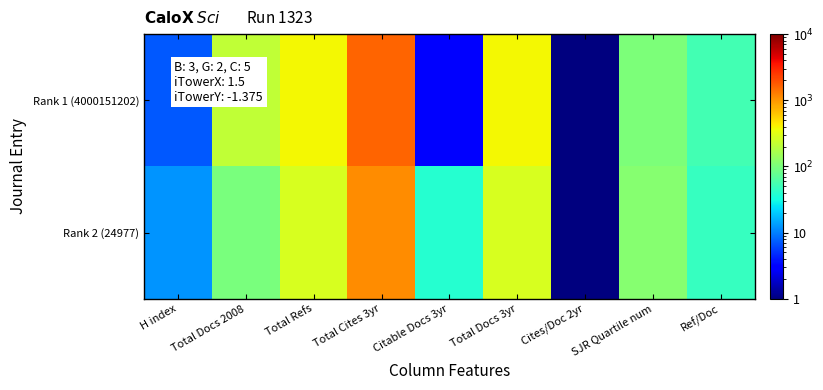

Which series changed the most between Total Docs 2008 and Cites/Doc 2yr?

Rank 1 (4000151202)